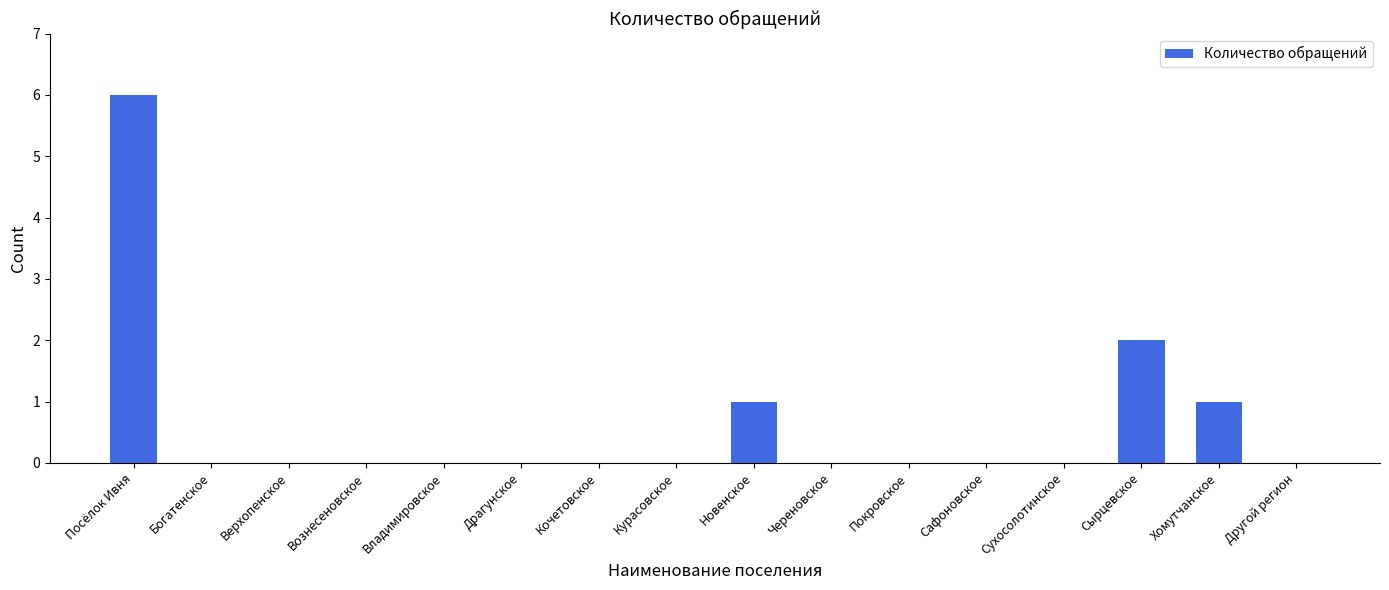

Reading left to right, what are all the values shown in this chart?

6	0	0	0	0	0	0	0	1	0	0	0	0	2	1	0